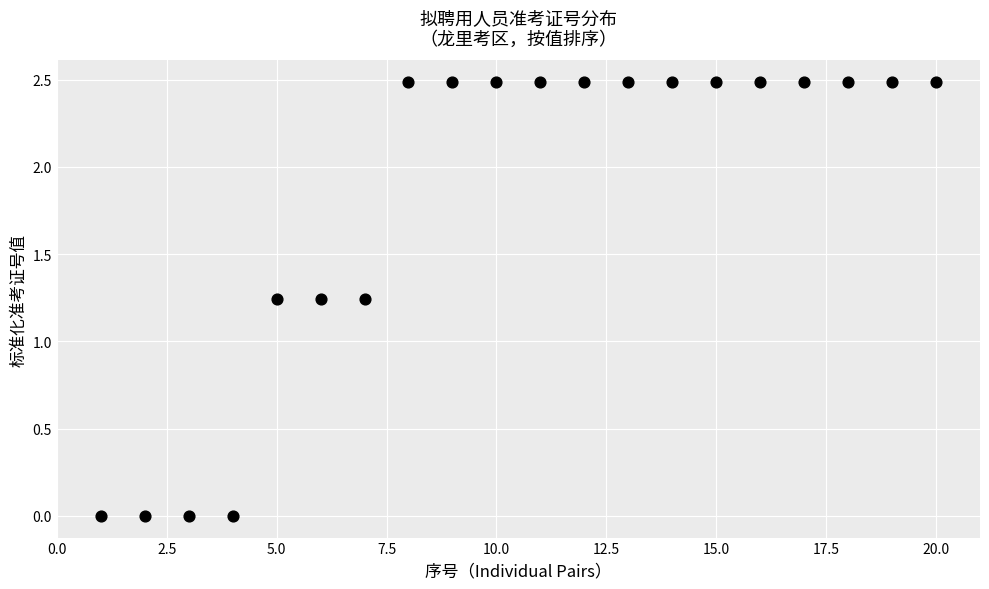

What is the range of X values (max minus min)?

19.0